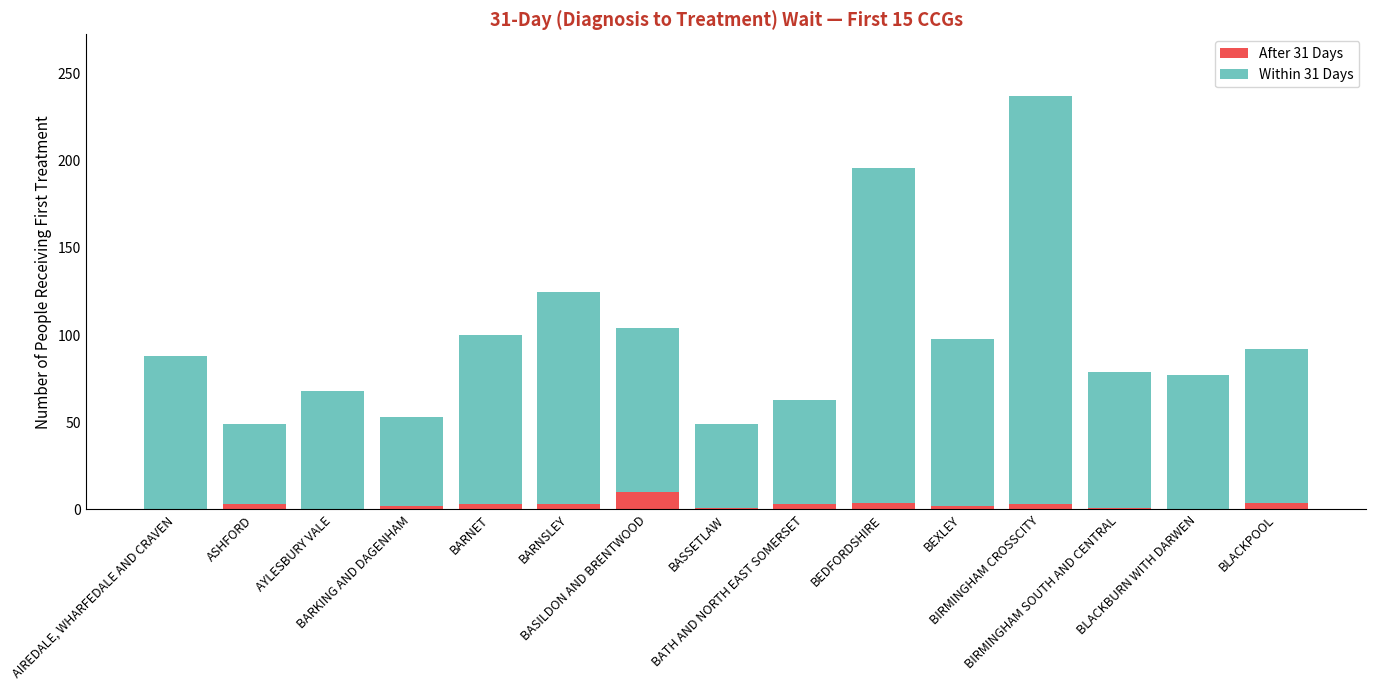

What is the maximum value for After 31 Days?

10